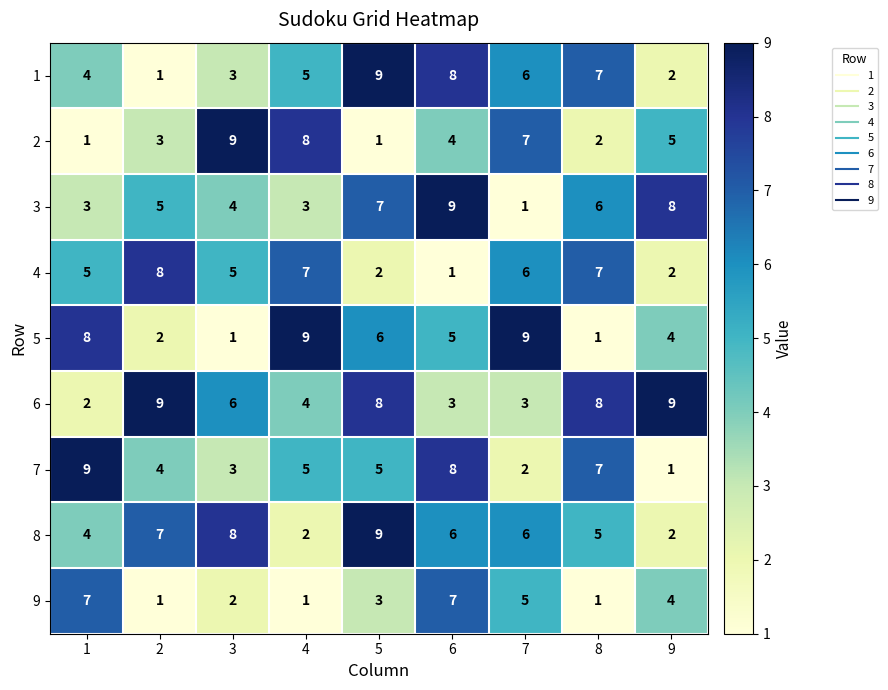

How many data points does each series have?

9